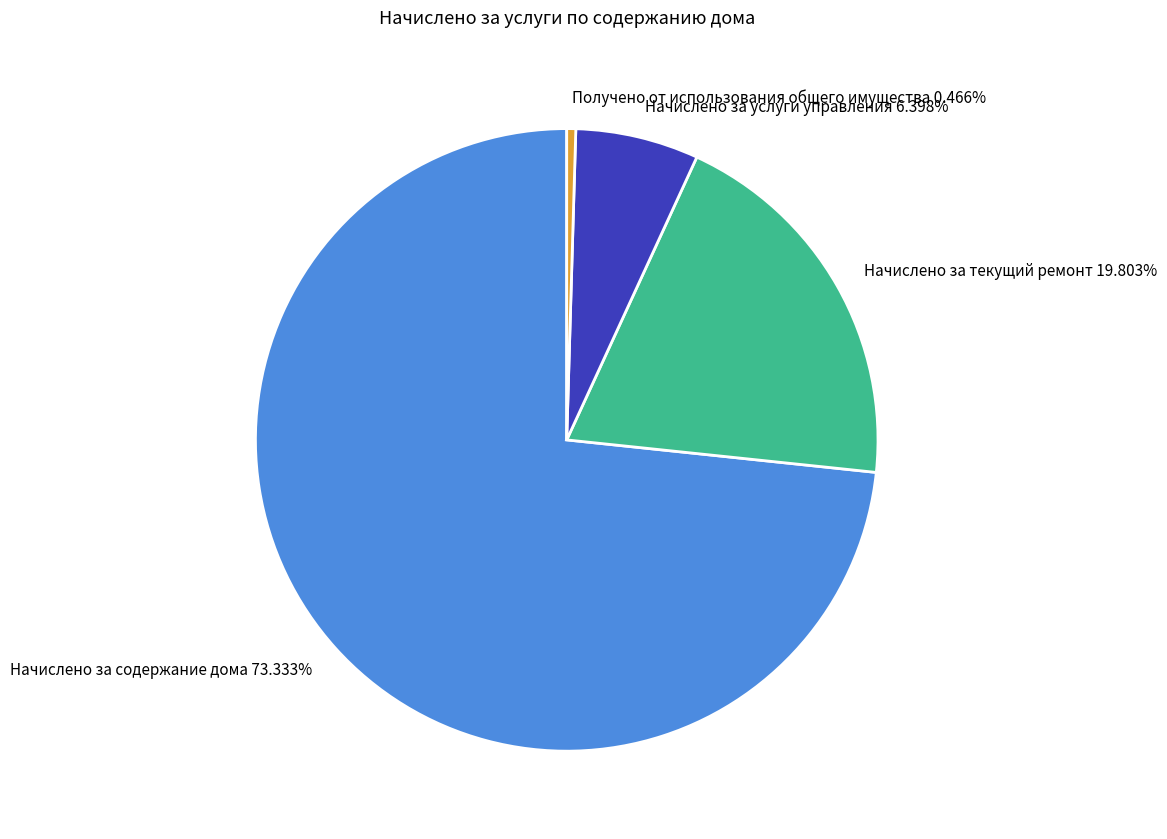

What is the majority slice?

Начислено за содержание дома